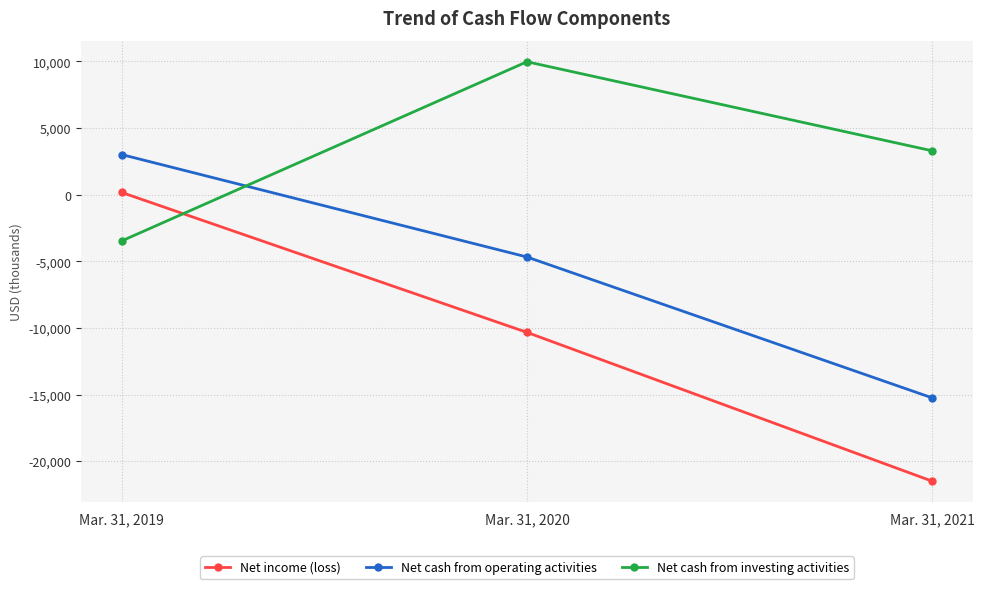

Is it true that Net income (loss) equals -21505 at Mar. 31, 2021?

True